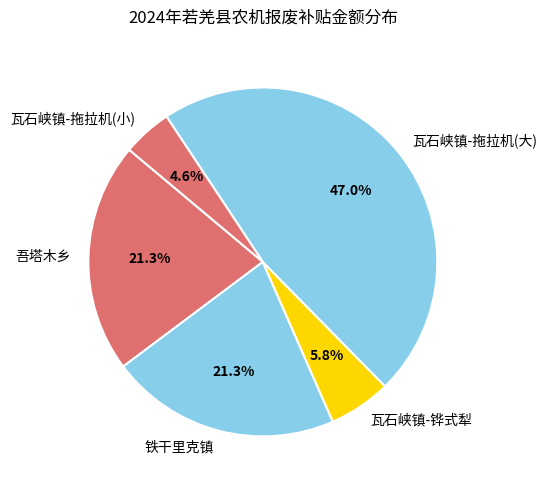

Combined, do 瓦石峡镇-拖拉机(大) and 瓦石峡镇-拖拉机(小) account for over 50%?

Yes